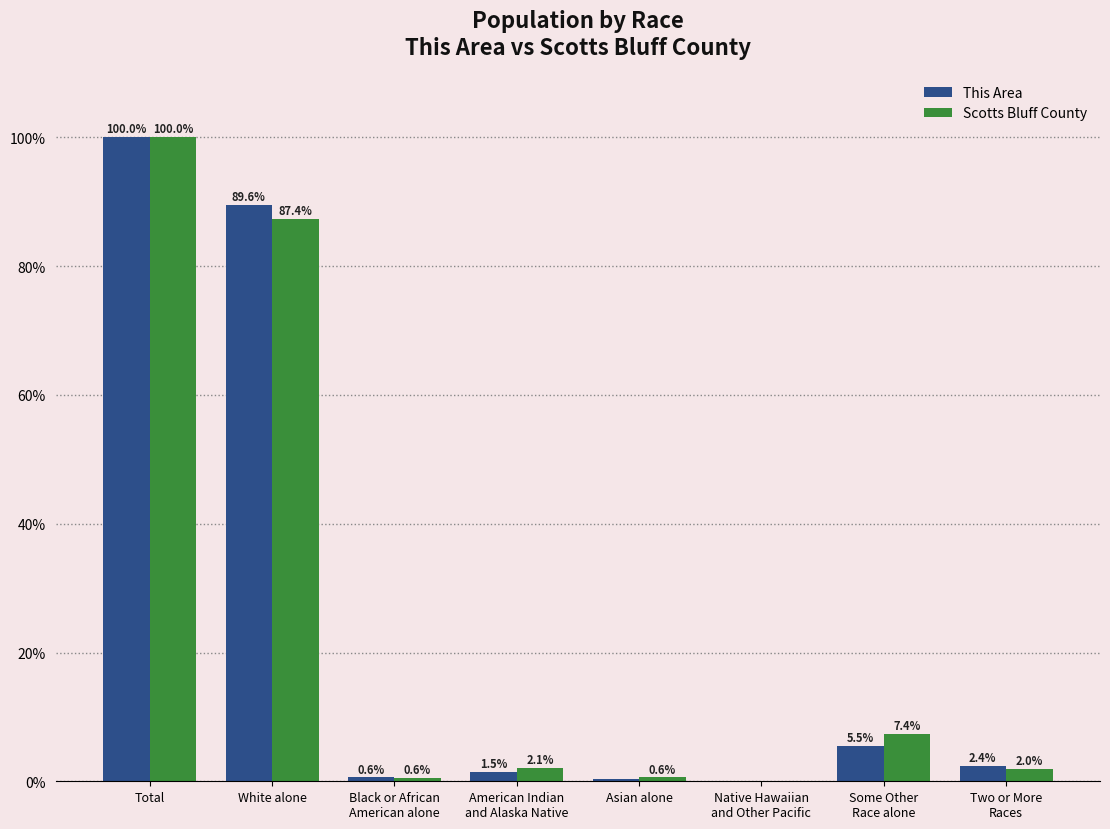

True or false: This Area has a value of 100.0 at Total.

True